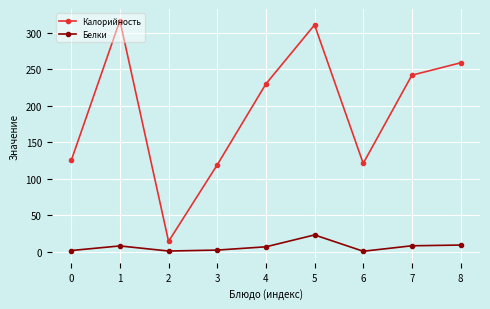

True or false: Калорийность and Белки cross at least once.

False